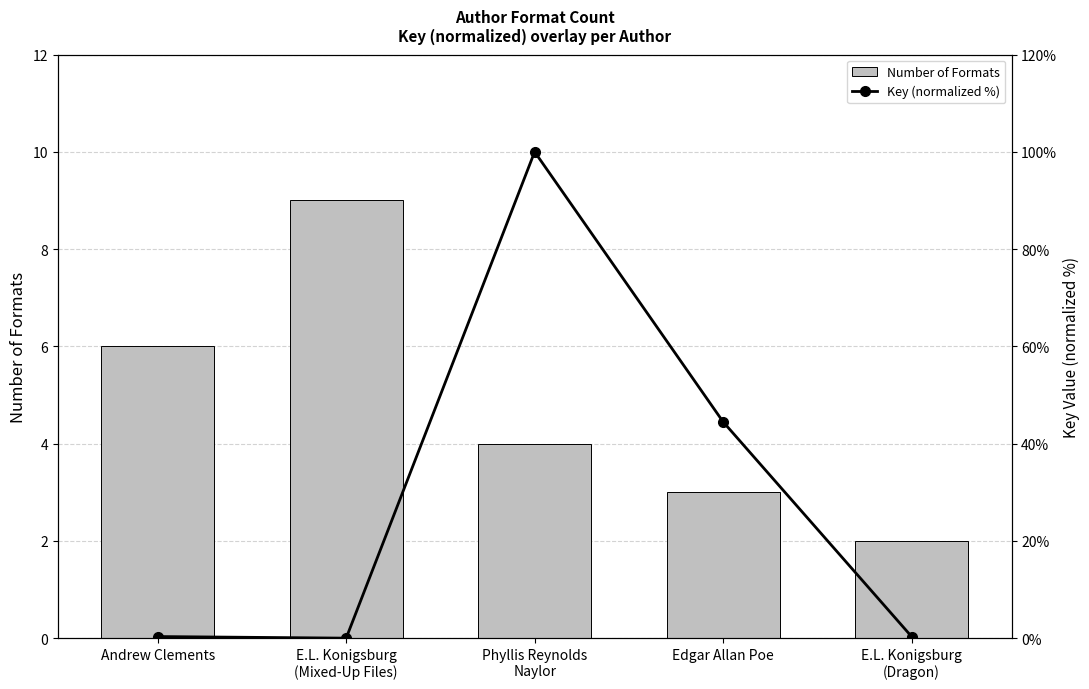

Reading left to right, list all the values displayed in this chart.

Number of Formats: 6.0	9.0	4.0	3.0	2.0
Key (normalized %): 0.3	0.0	100.0	44.5	0.3